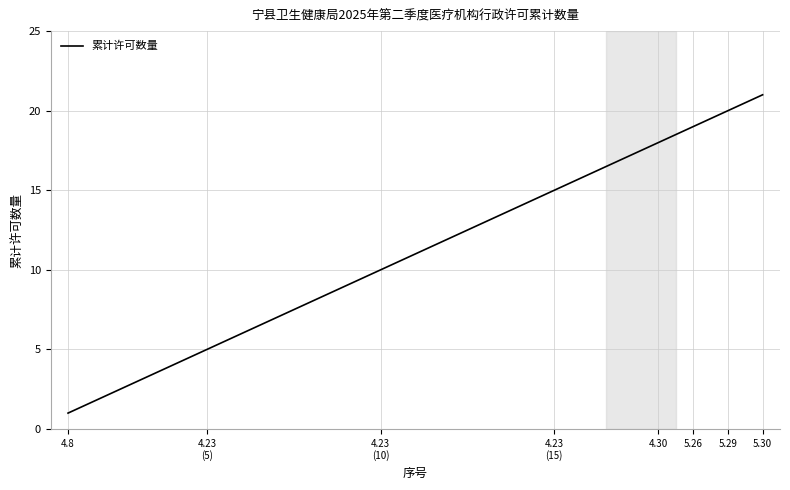

What is the difference between the maximum and minimum values?

20